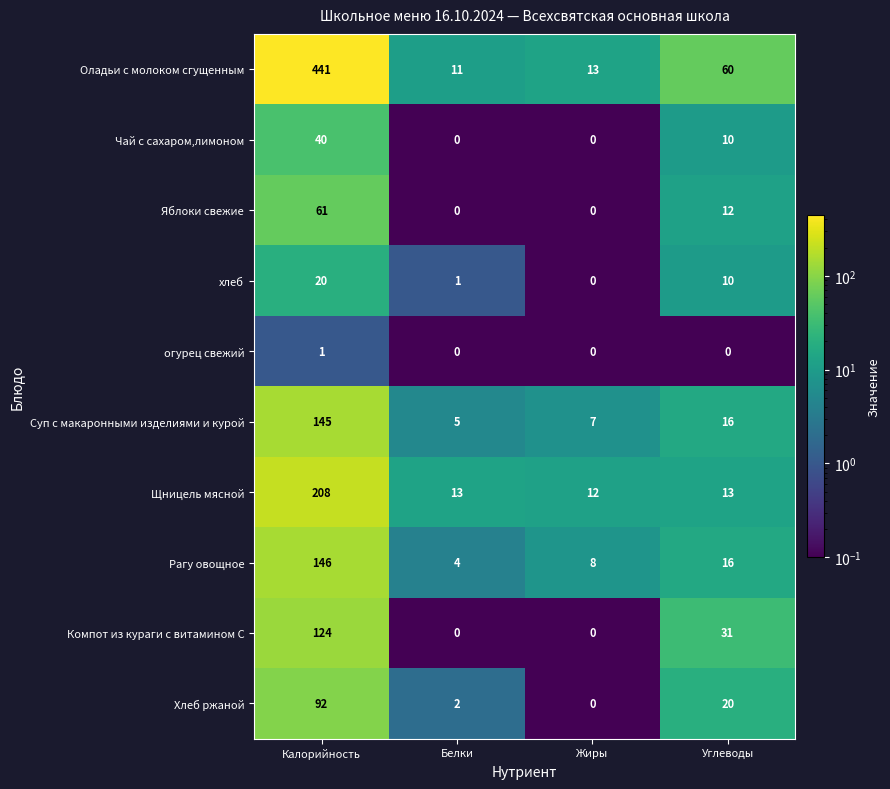

What is the difference between the maximum and minimum values in the Хлеб ржаной series?

92